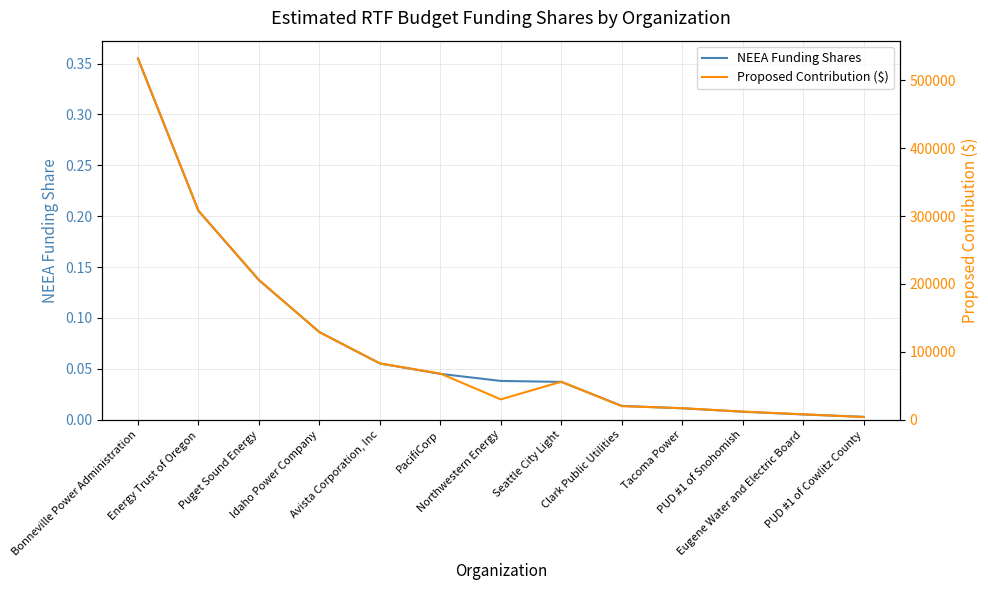

List the series in order of their overall mean, highest first.

Proposed Contribution ($), NEEA Funding Shares